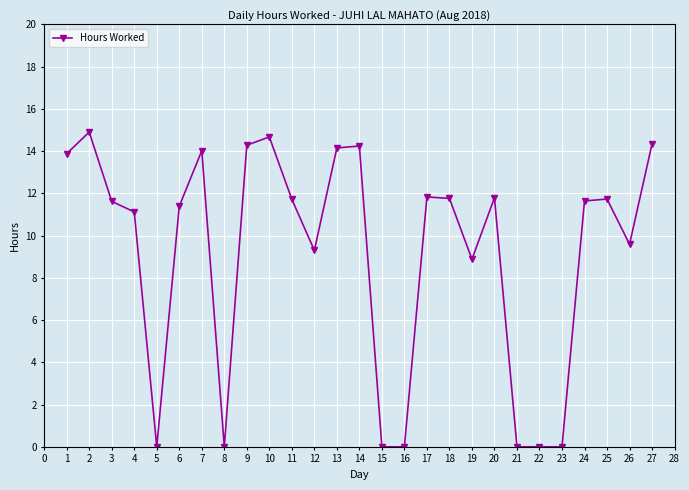

How many lines are shown in the chart?

1